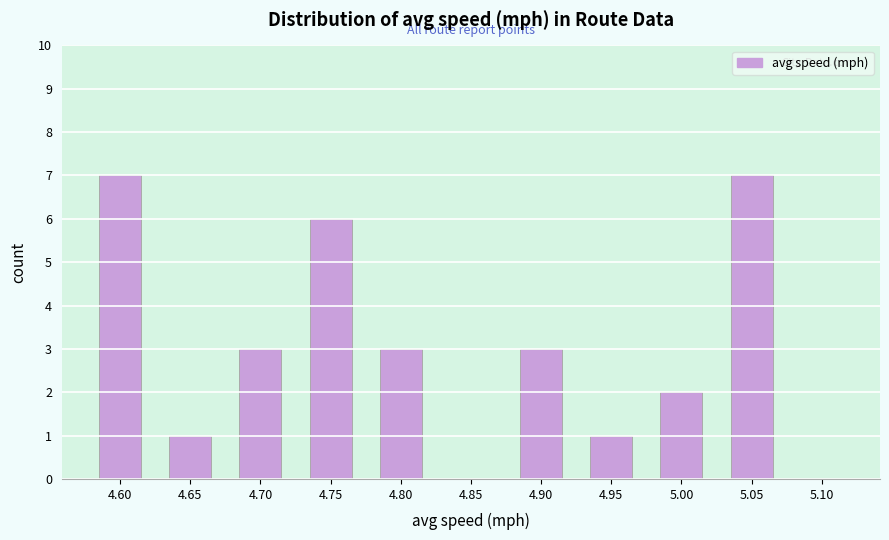

Reading right to left, transcribe all the data shown in this chart.

5.10=0	5.05=7	5.00=2	4.95=1	4.90=3	4.85=0	4.80=3	4.75=6	4.70=3	4.65=1	4.60=7